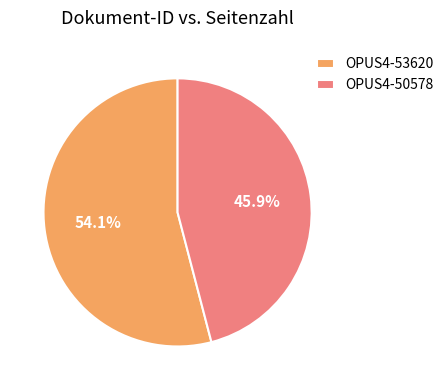

What is the smallest slice in the pie chart?

OPUS4-50578